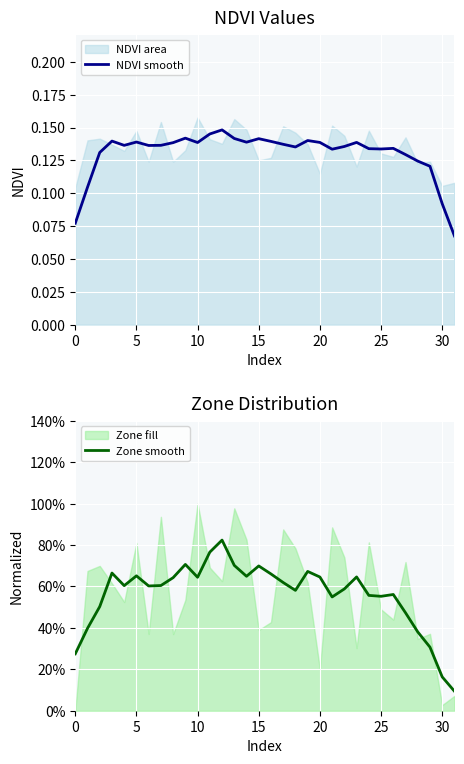

What is the label of the 5th point from the right?

27